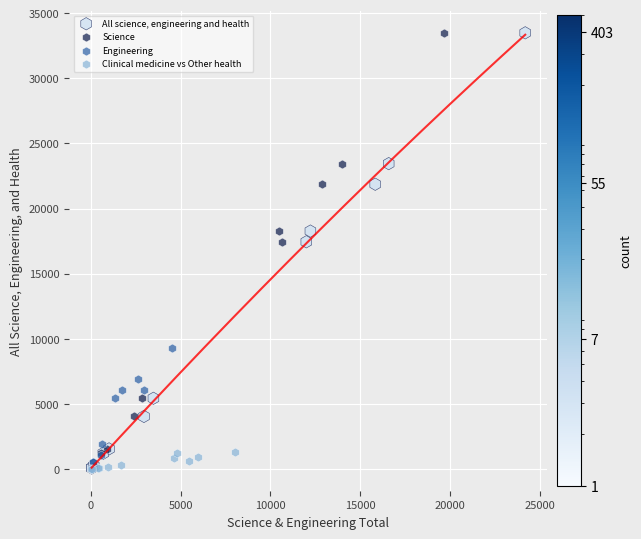

What are all the series names shown in the legend?

All science, engineering and health, Science, Engineering, Clinical medicine vs Other health